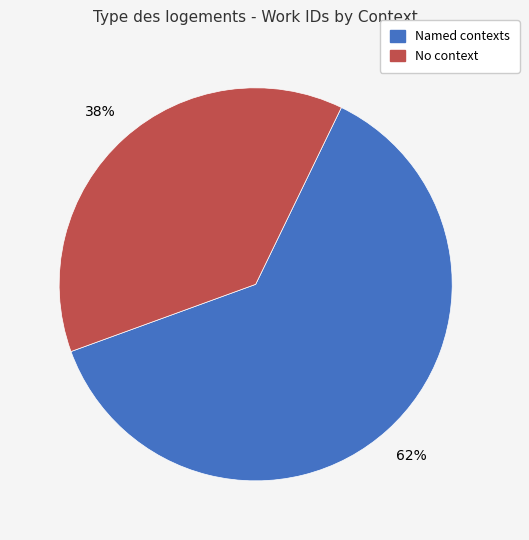

To the nearest percent, what is the average slice percentage?

50%